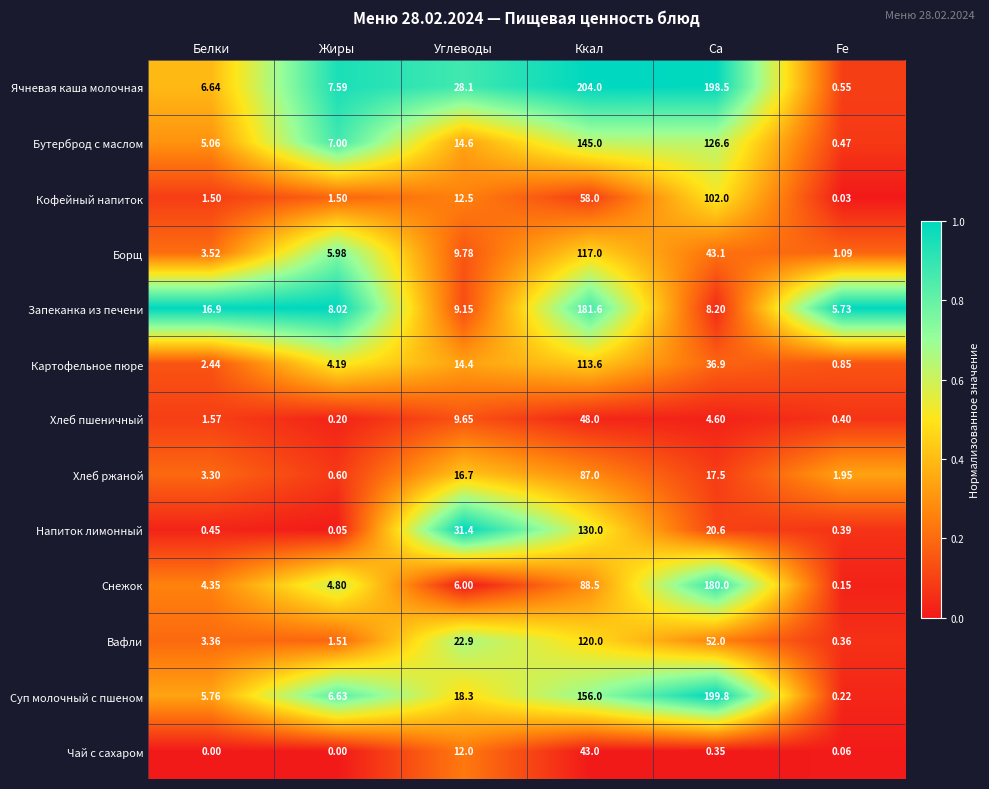

Which series has the largest range (max minus min)?

Ячневая каша молочная